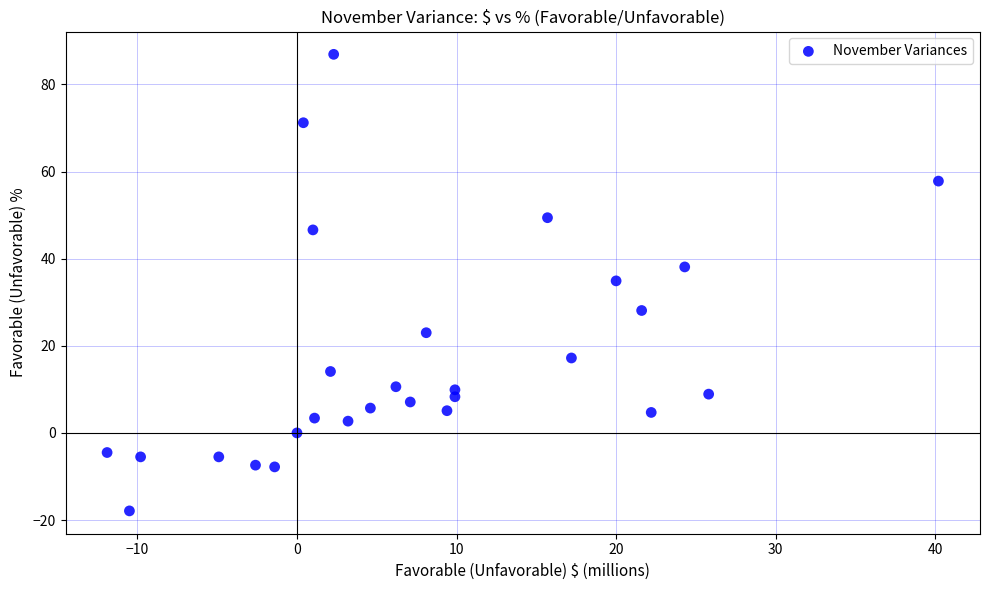

What is the range of X values (max minus min)?

52.1